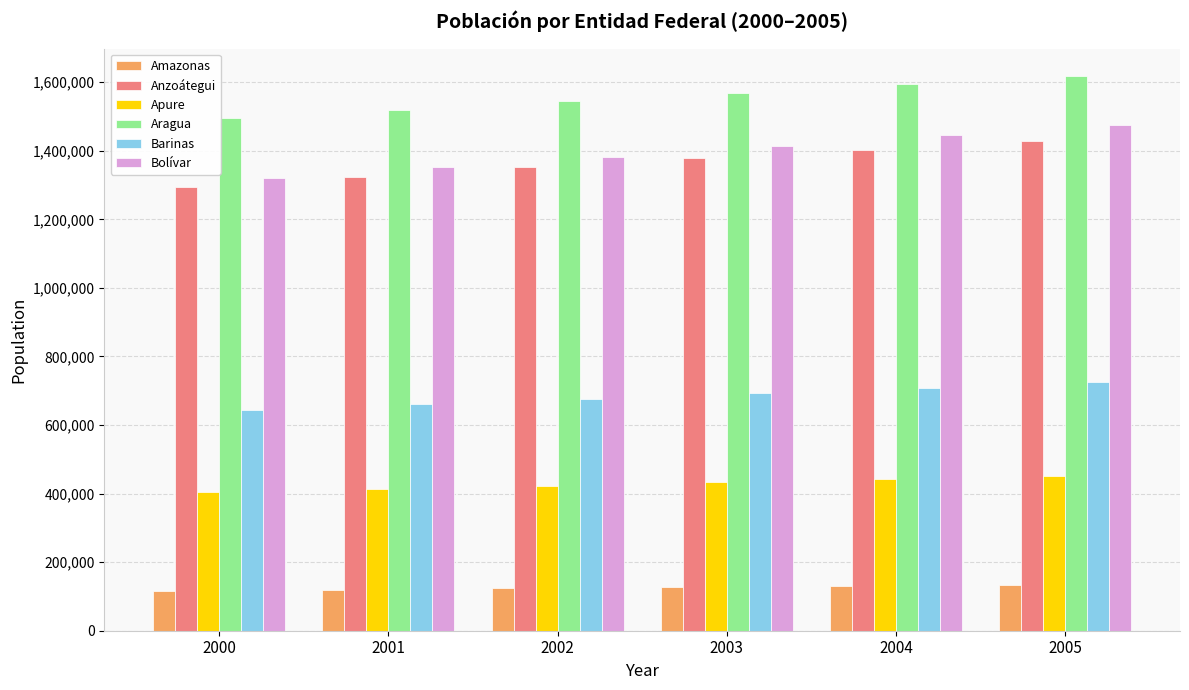

What are all the series names shown in the legend?

Amazonas, Anzoátegui, Apure, Aragua, Barinas, Bolívar